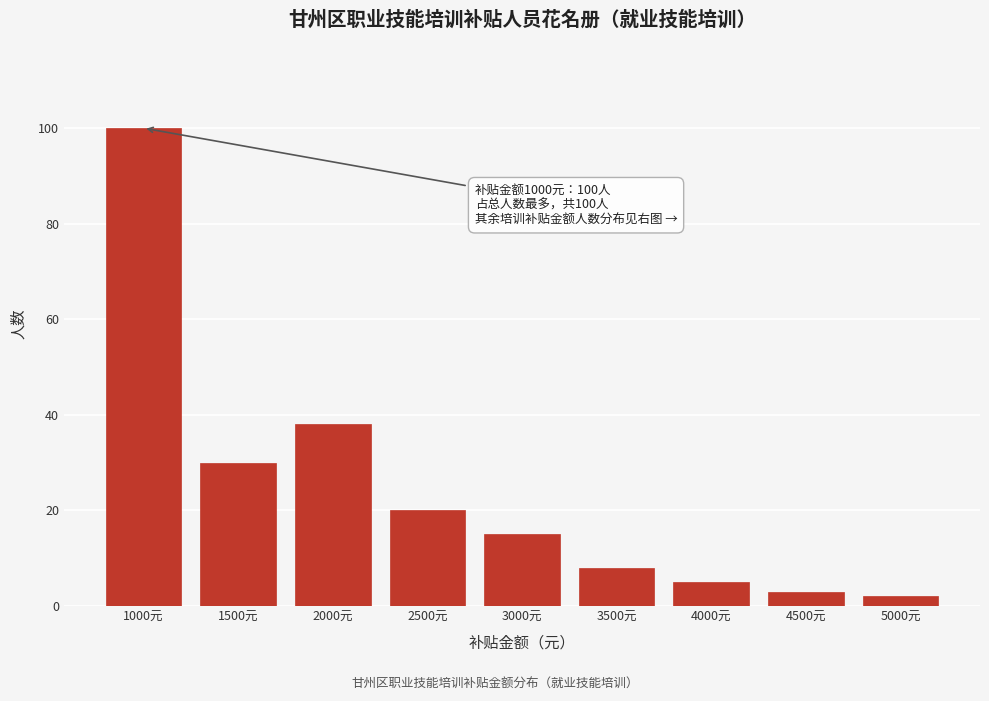

Reading left to right, transcribe all the data shown in this chart.

100	30	38	20	15	8	5	3	2